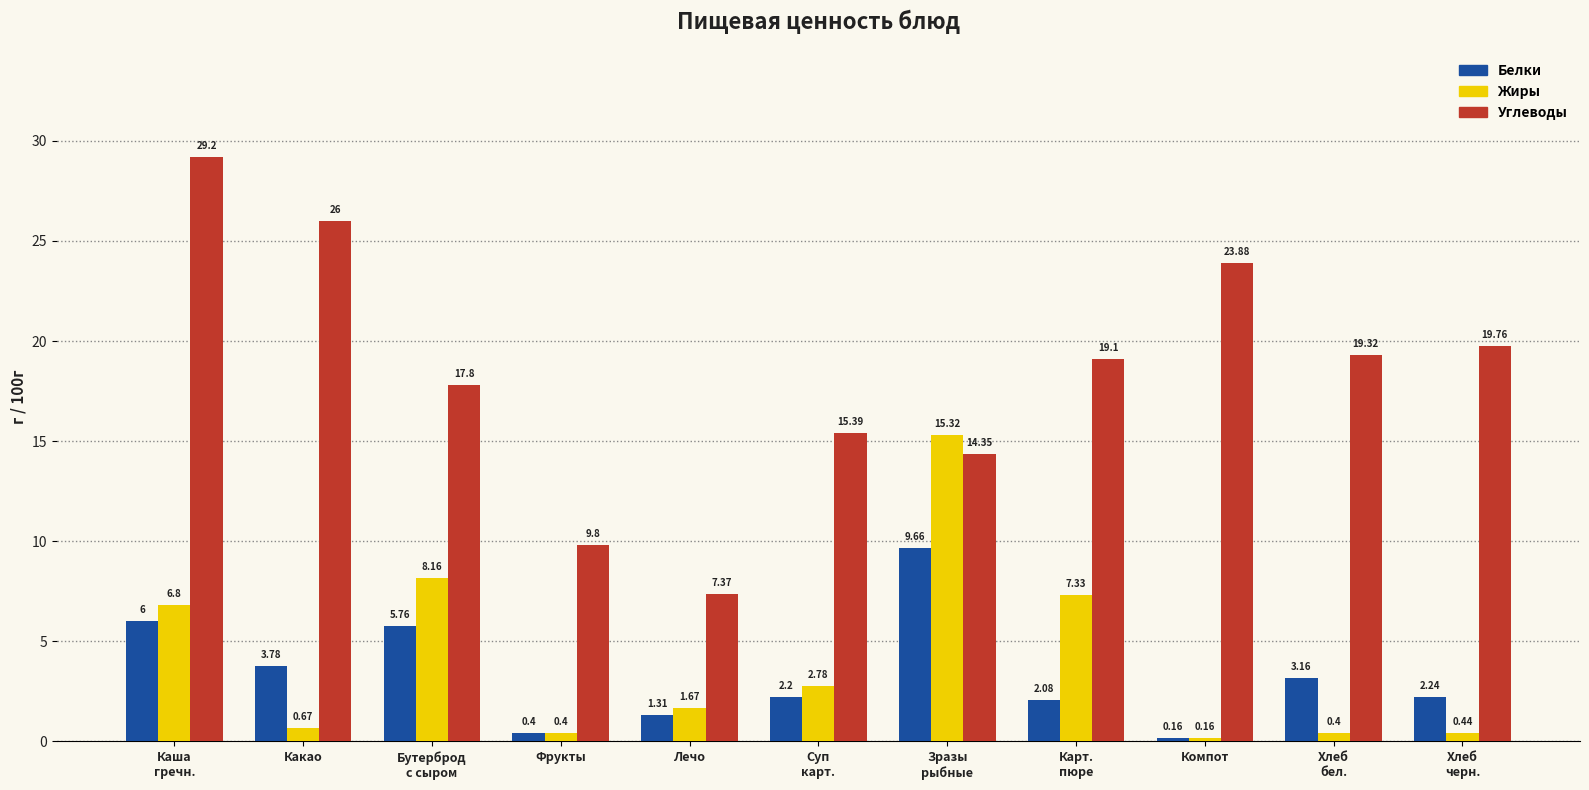

What is the total value across all series at Компот?

24.2